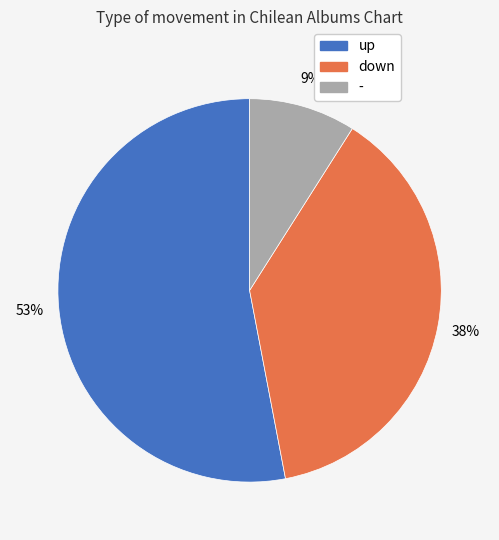

Which category has the smallest portion of the pie?

-